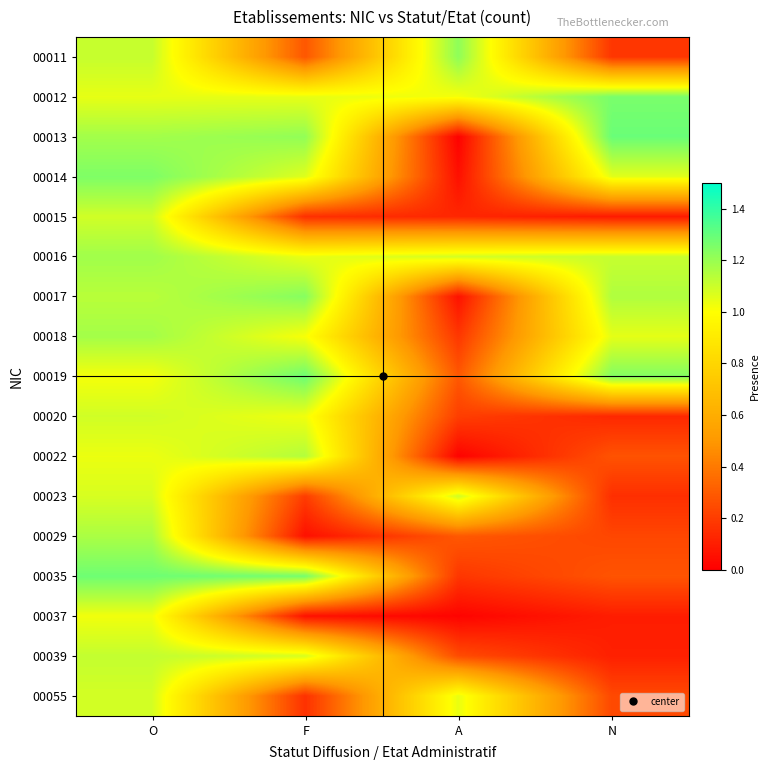

At which category is the sum across all series the highest?

O